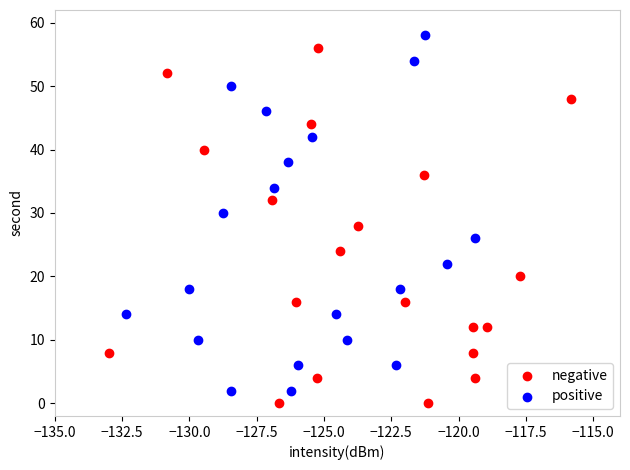

Which series reaches the minimum Y coordinate?

negative